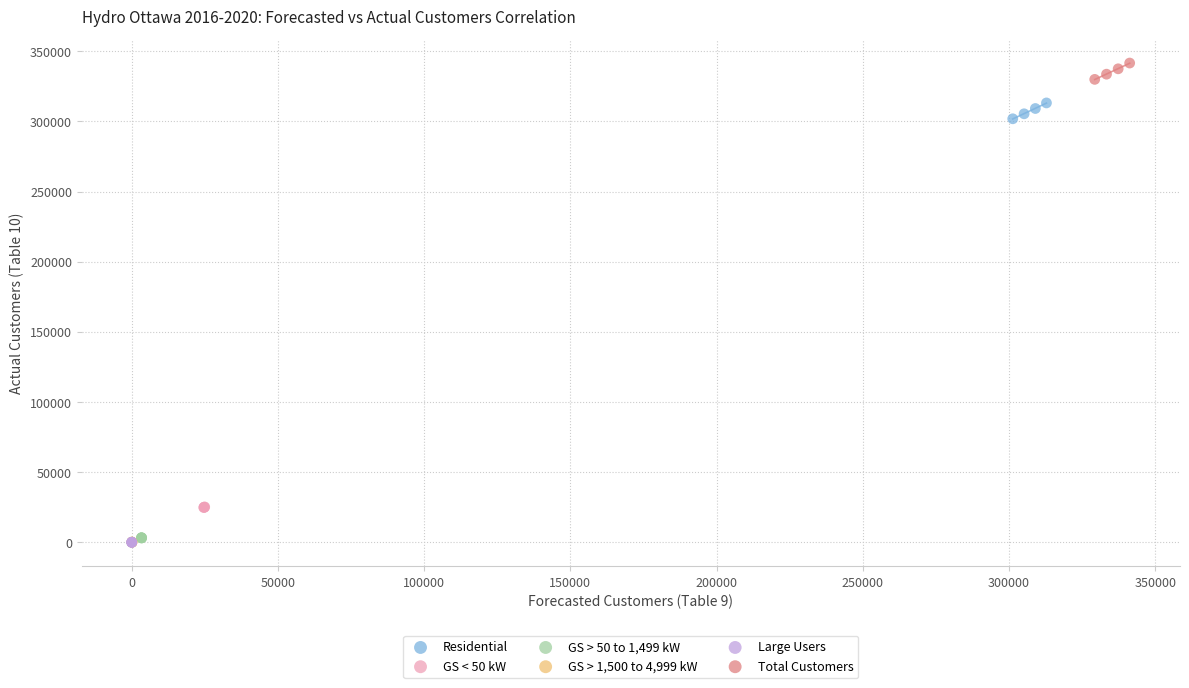

Which series reaches the maximum Y coordinate?

Total Customers